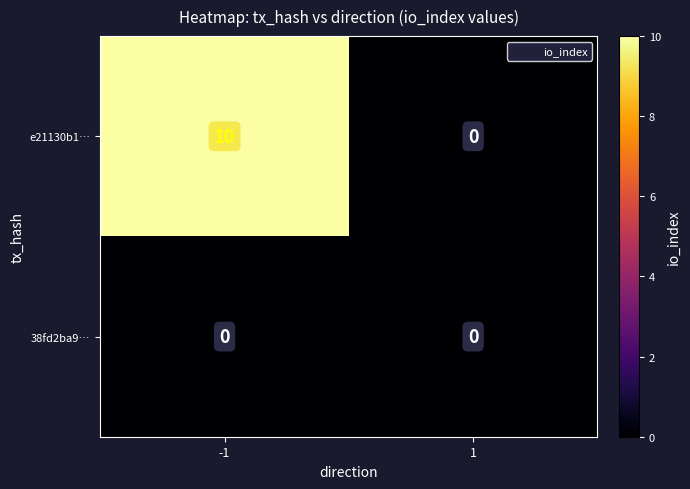

Reading right to left, transcribe all the data shown in this chart.

e21130b1…: 1=0	-1=10
38fd2ba9…: 1=0	-1=0